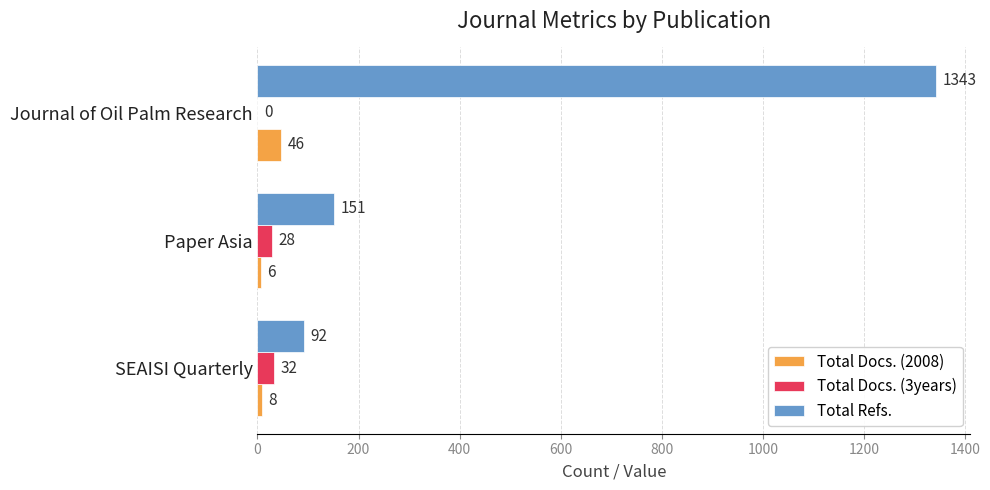

What is the highest value of the Total Docs. (3years) series?

32